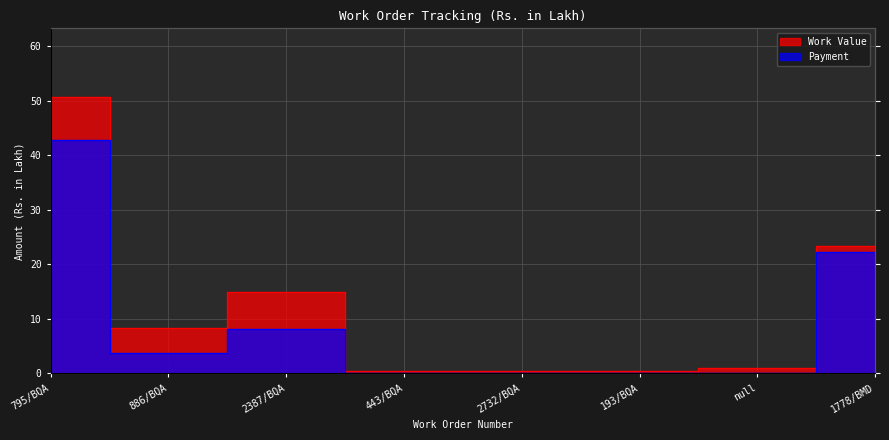

Which series has the largest range (max minus min)?

Work Value